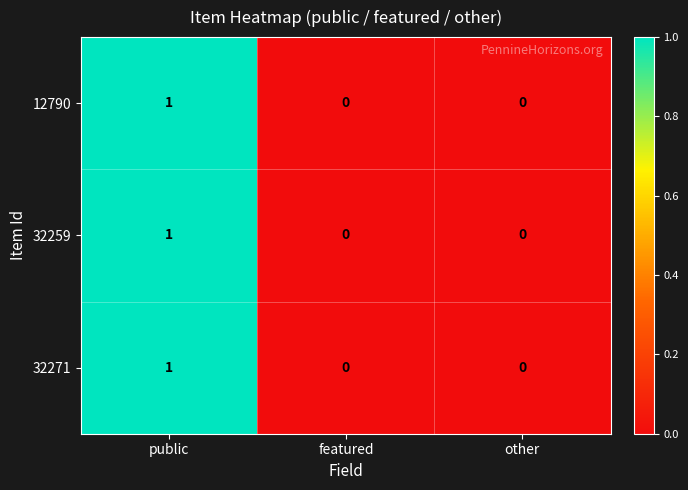

At which category is the sum across all series the highest?

public